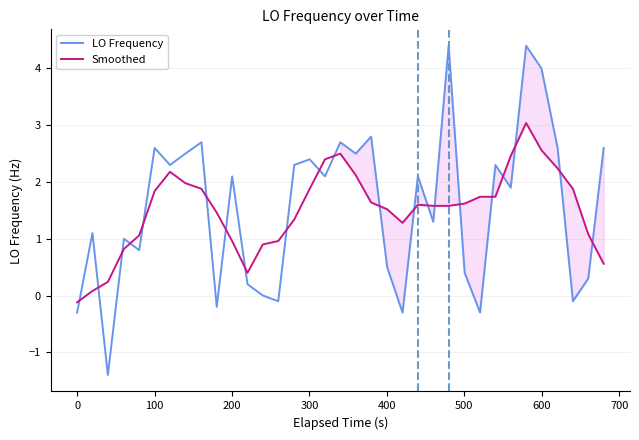

True or false: Smoothed and LO Frequency intersect in this chart.

True